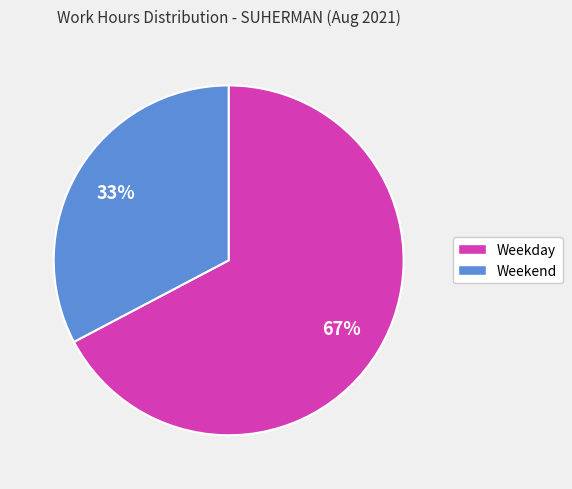

To the nearest percent, what portion does Weekday represent?

67%